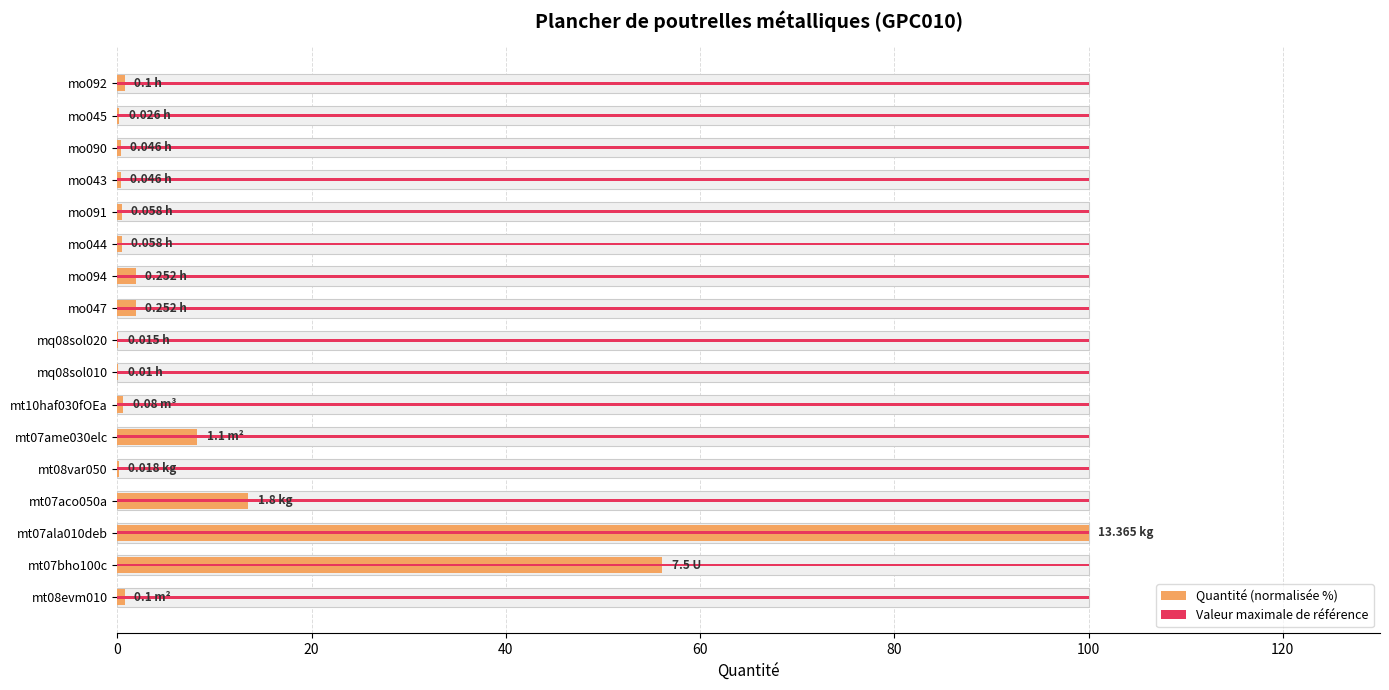

What is the highest value of the Quantité (normalisée %) series?

100.0